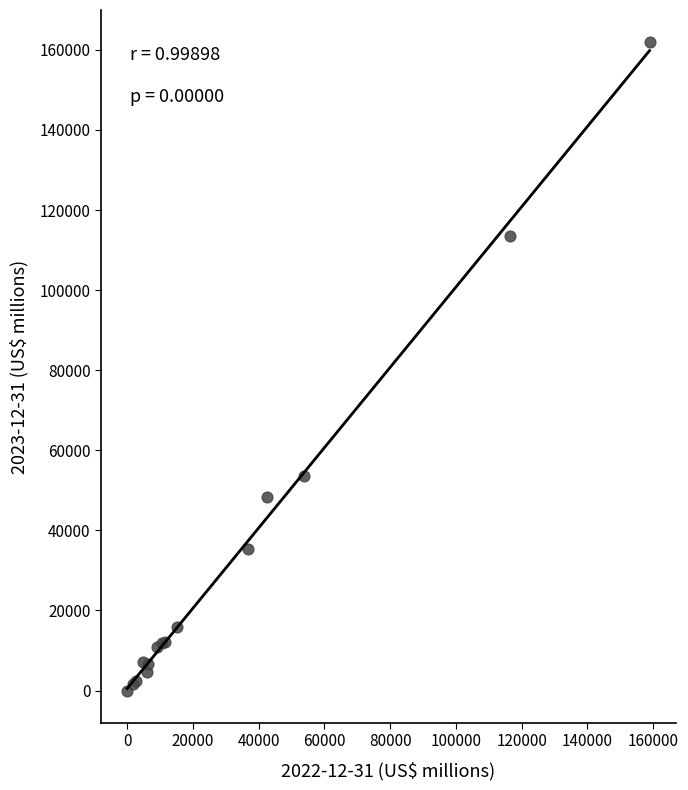

What Y value in the scatter plot is closest to 80934?

53699